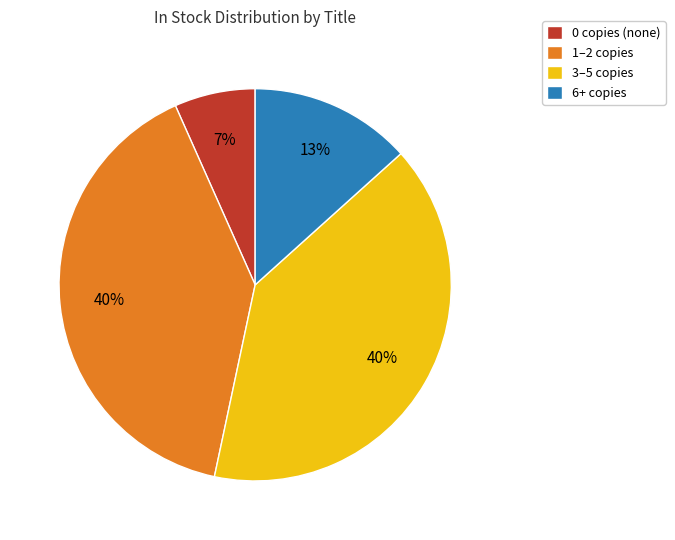

Between 3–5 copies and 0 copies (none), which is larger?

3–5 copies